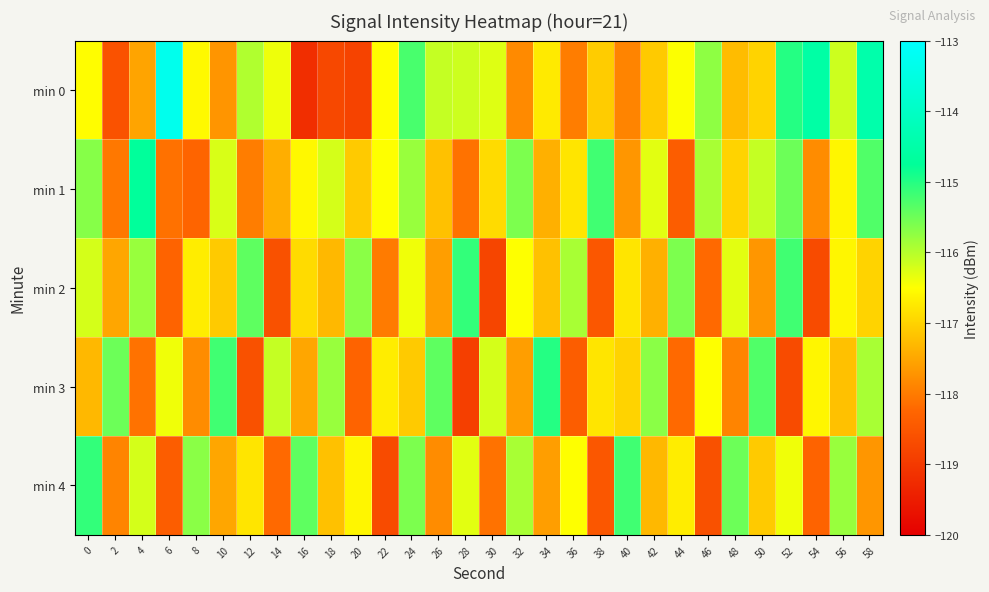

Which has a higher value, 50 or 10?

50